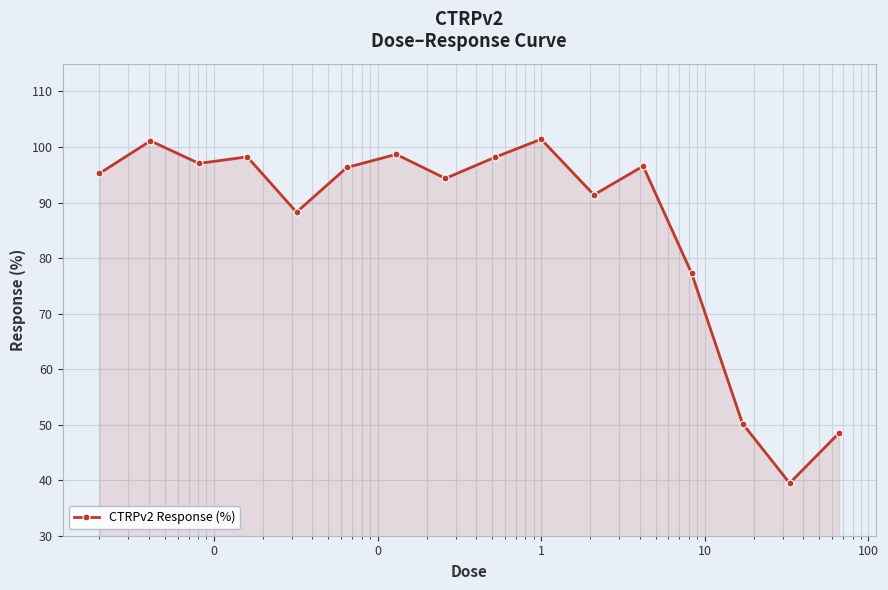

Count the number of values greater than 96.

8